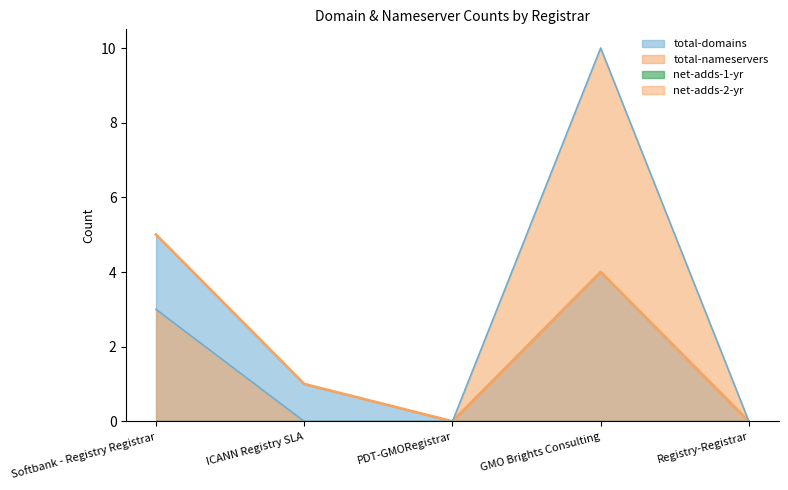

Does the chart display data point markers on the line(s)?

No